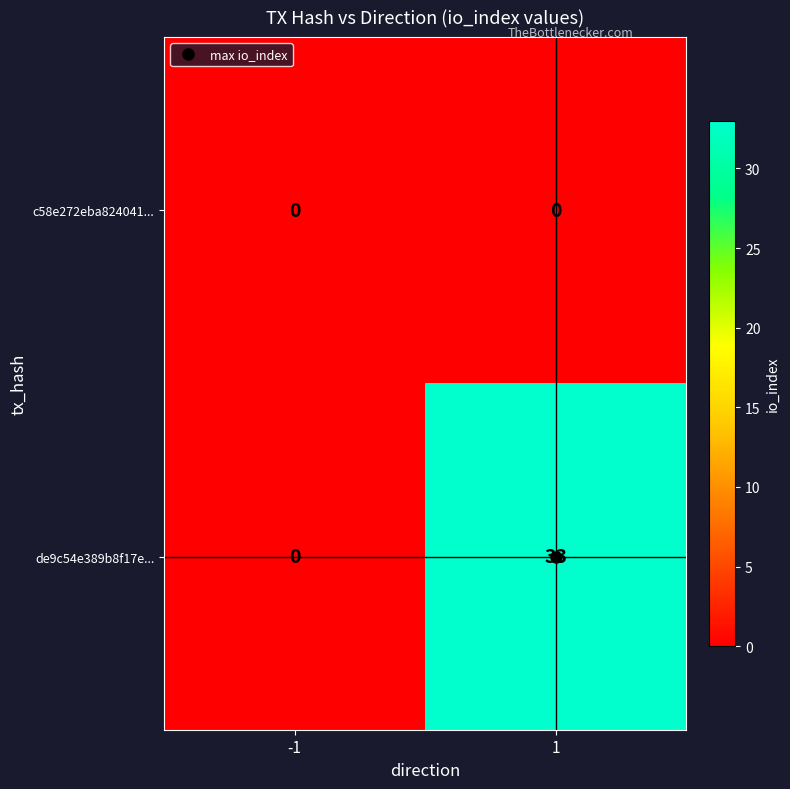

True or false: de9c54e389b8f17e... has a value of 0 at -1.

True